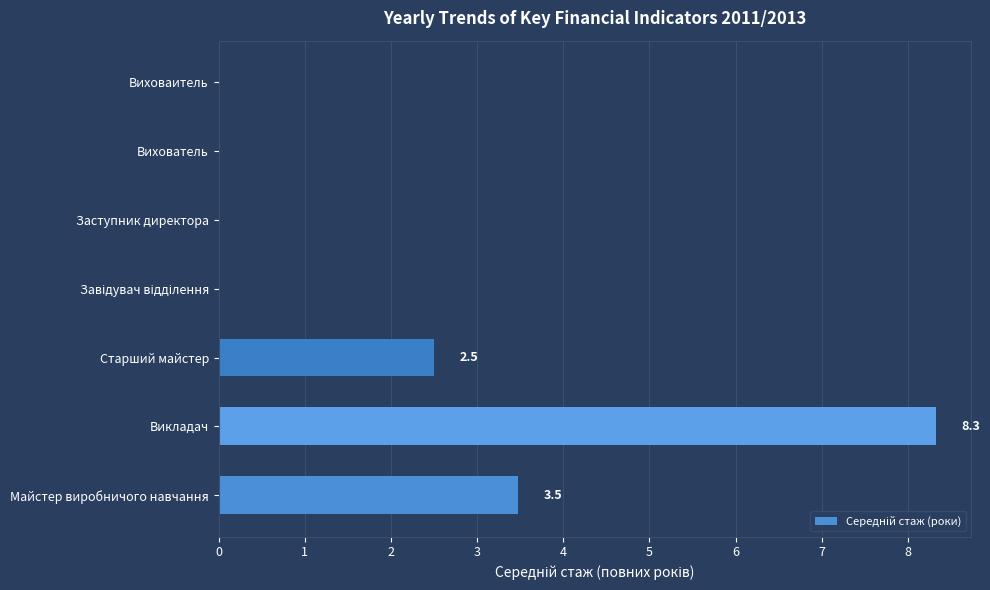

What is the change in value from Майстер виробничого навчання to Вихователь?

-3.5